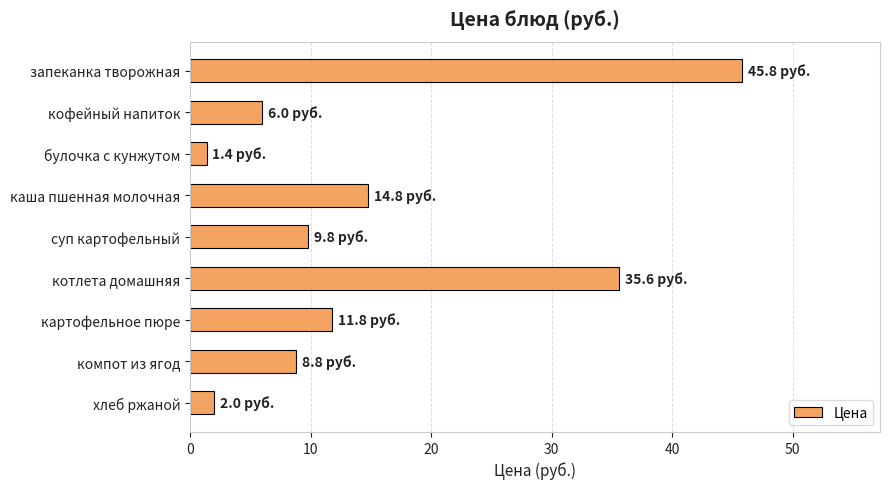

Does the chart contain stacked bars?

No